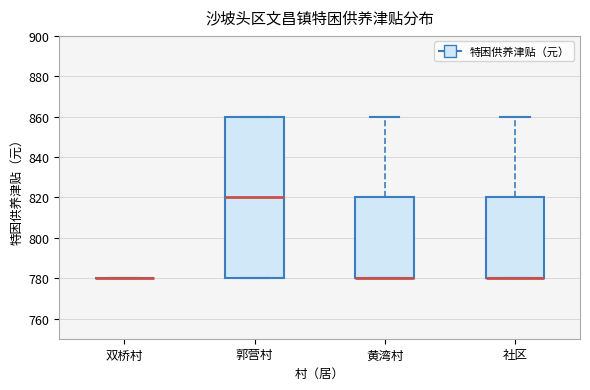

Which box is the tallest, from its lower edge to its upper edge?

郭营村